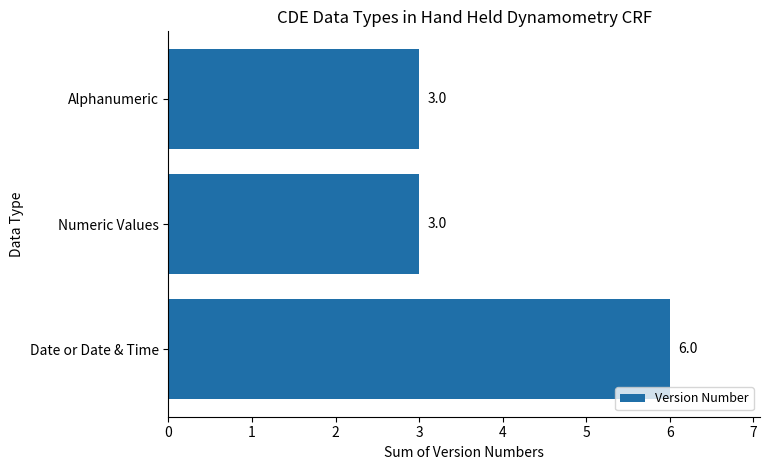

What is the maximum value shown in the chart?

6